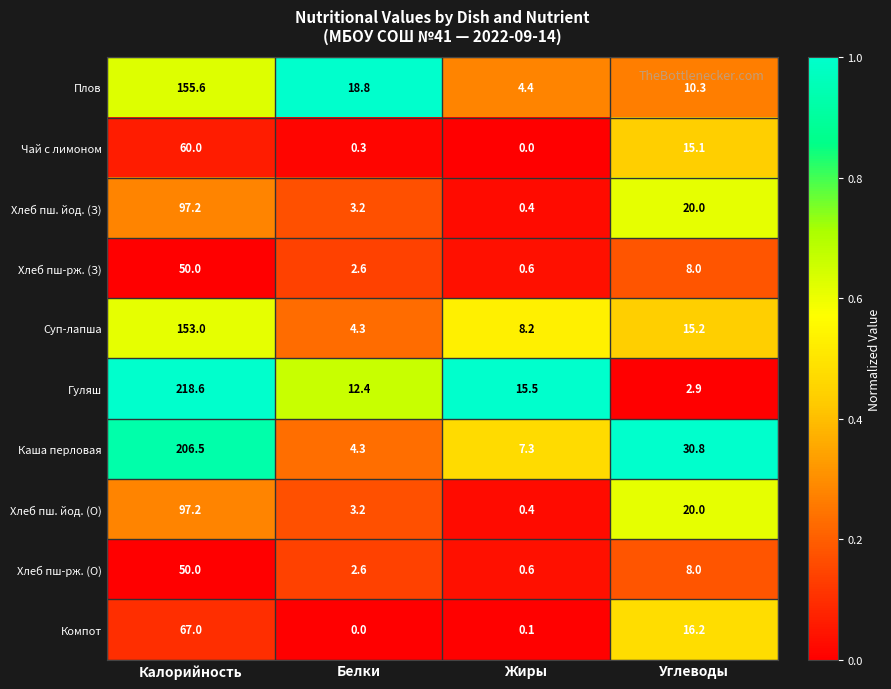

What is the difference between the maximum and minimum values in the Компот series?

67.0